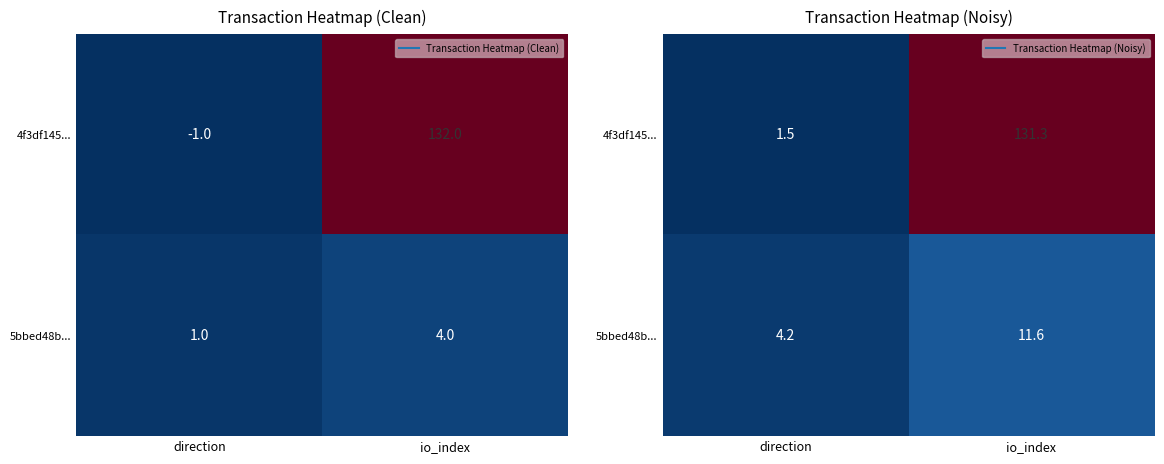

Which series has the largest total across all categories?

4f3df145...